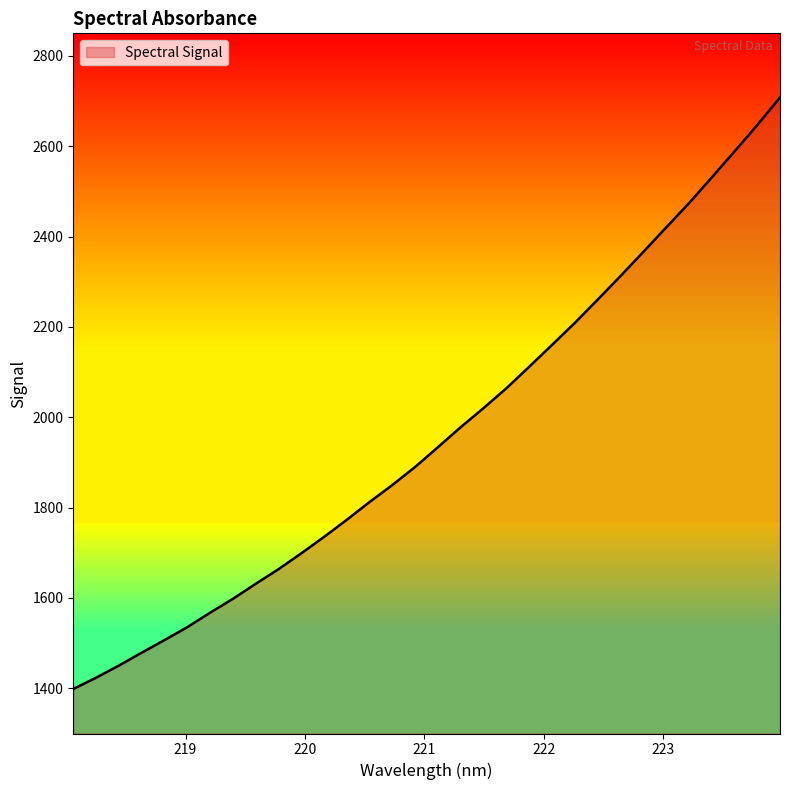

What is the maximum value shown in the chart?

2708.2